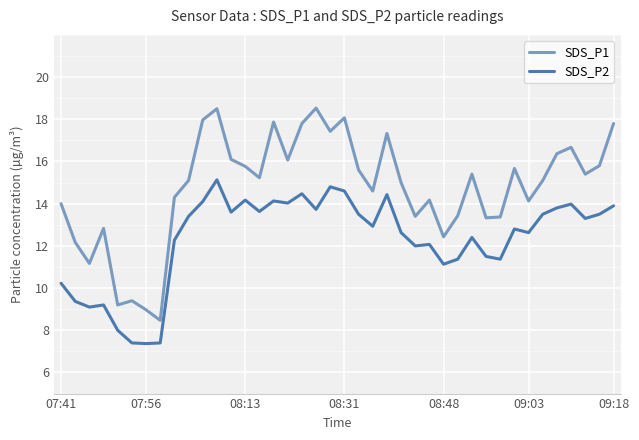

What is the minimum value shown in the chart?

7.4